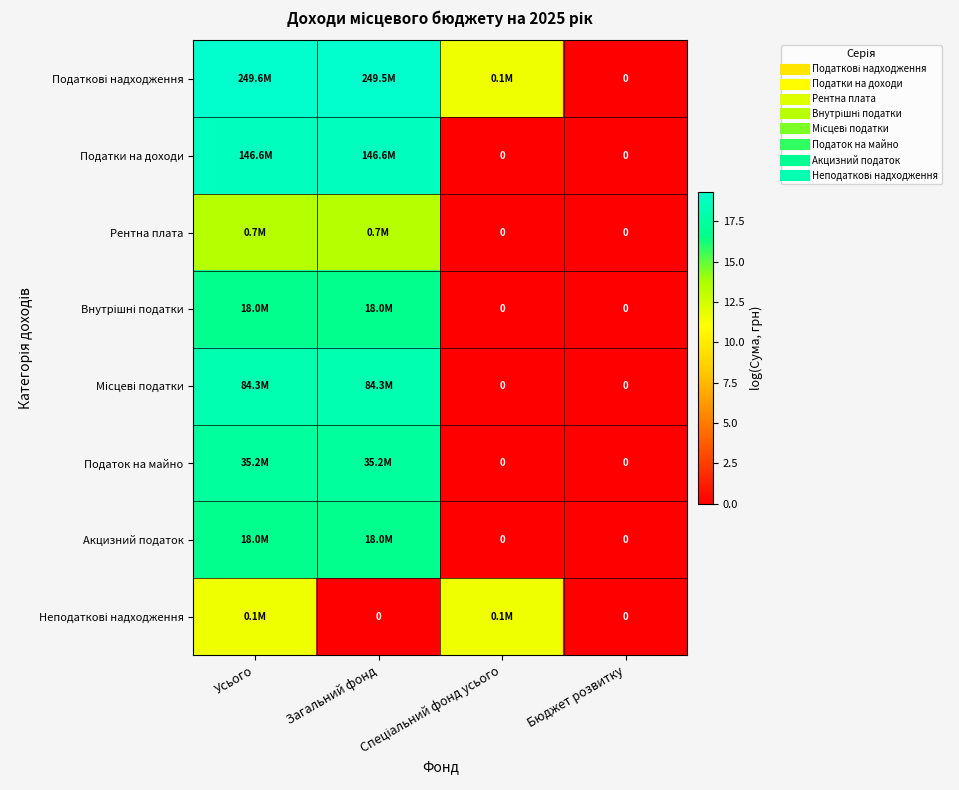

What is the difference between the maximum and second lowest values in the Місцеві податки series?

18.2